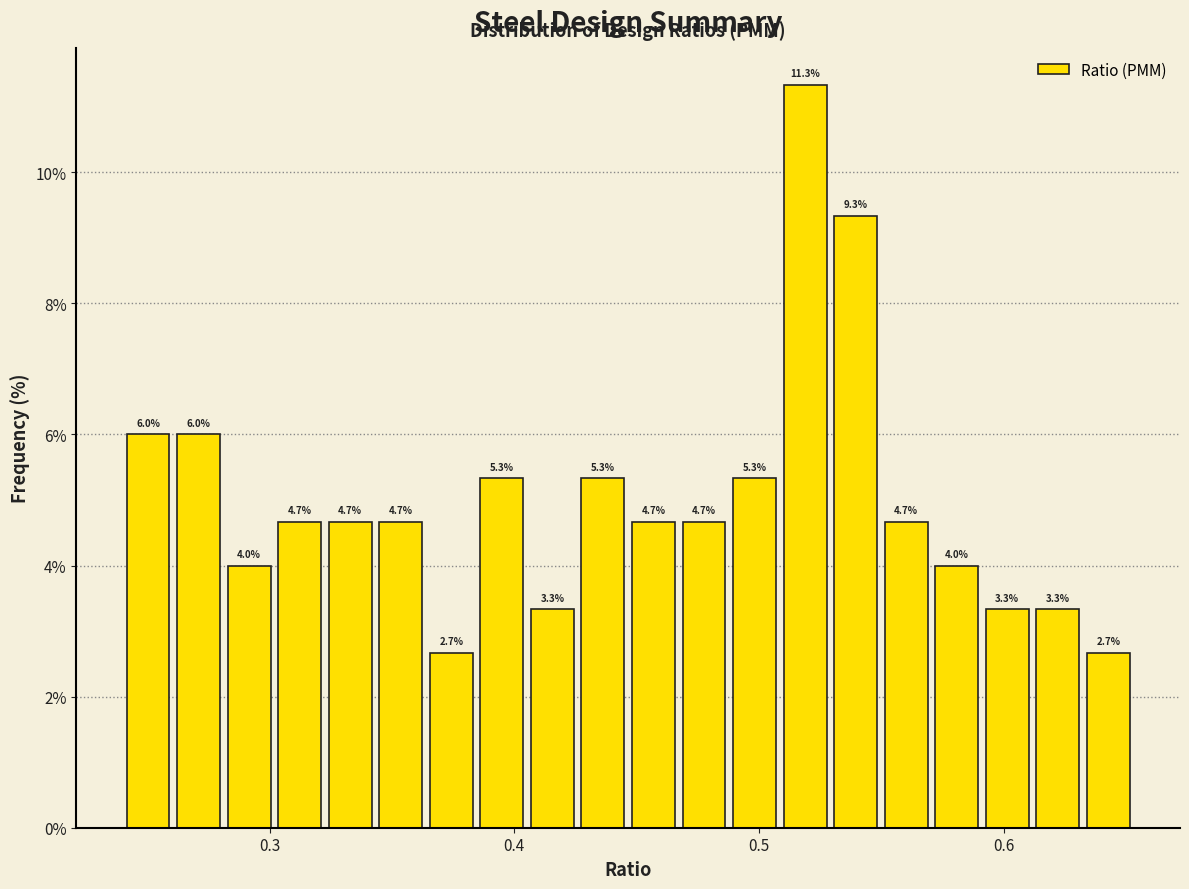

Around what value on the x-axis is the tallest bar? Give the approximate position of its centre, as read against the axis.

0.52